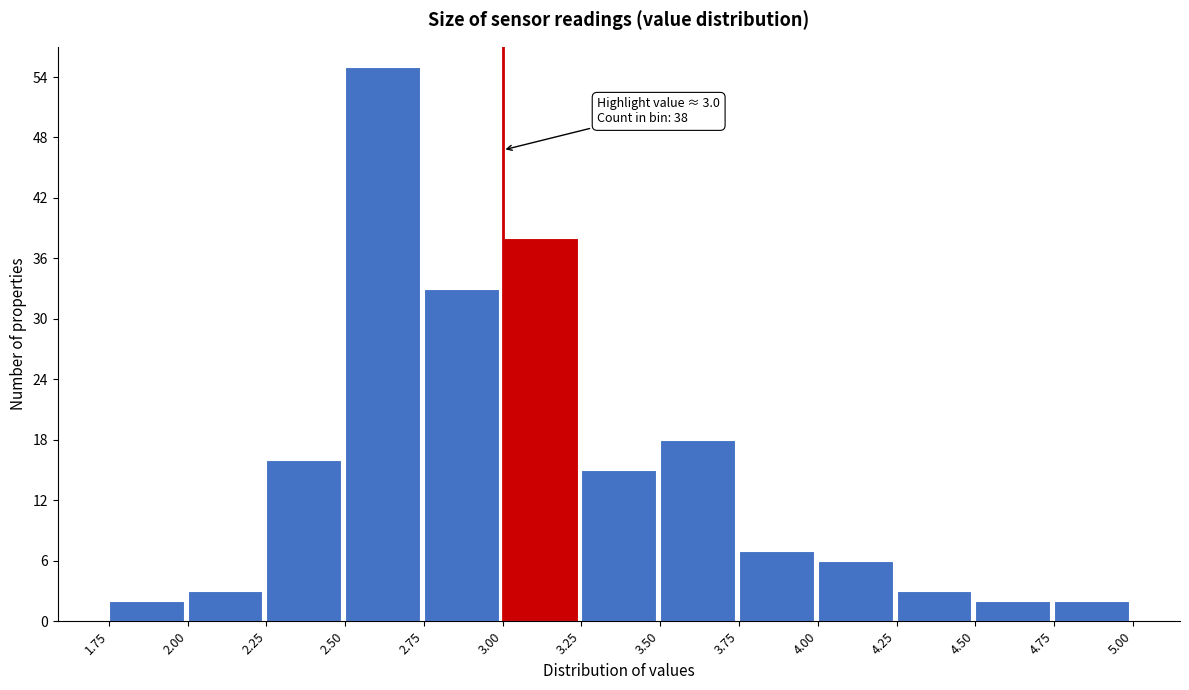

Over which range of the x-axis is the bar tallest?

2.50 to 2.75